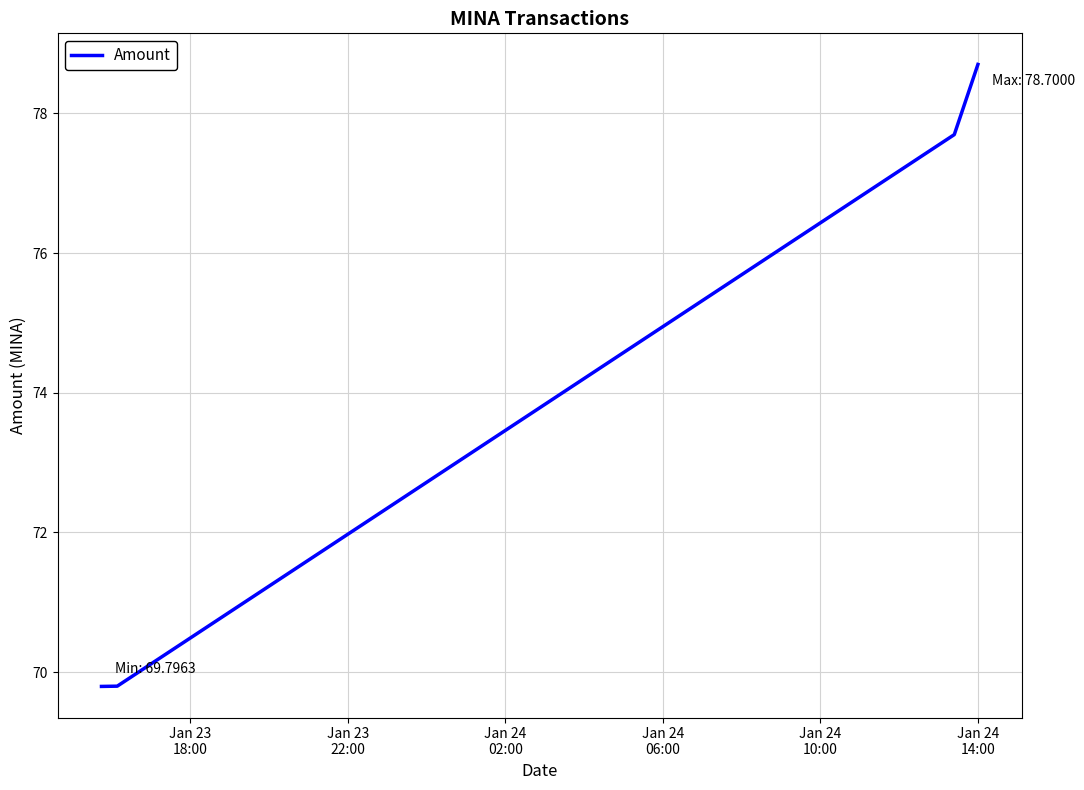

What is the minimum value shown in the chart?

69.8